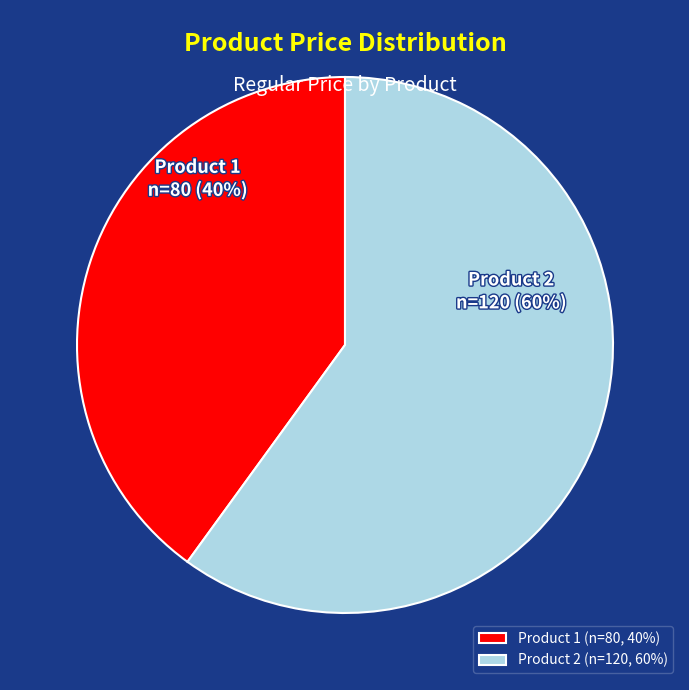

To the nearest percent, what is the average slice percentage?

50%